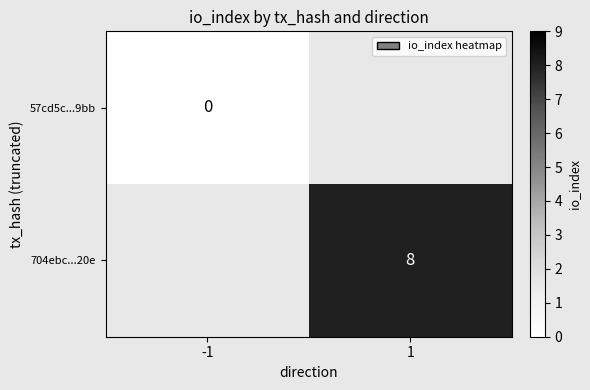

The 704ebc...20e series shows 8 at 1. True or false?

True